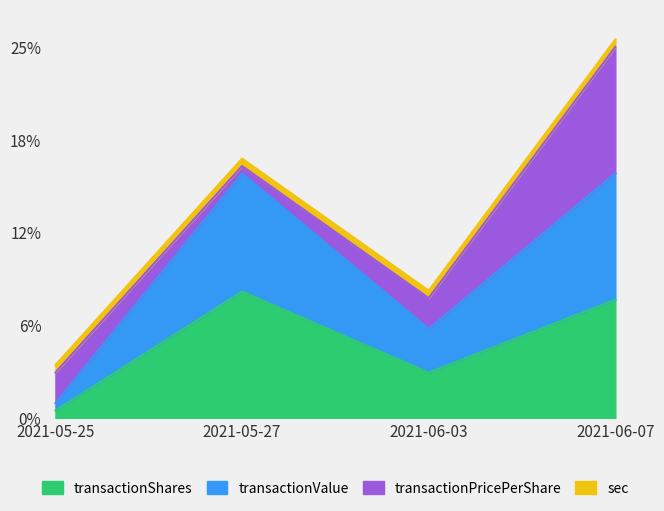

True or false: transactionShares and transactionValue intersect in this chart.

False